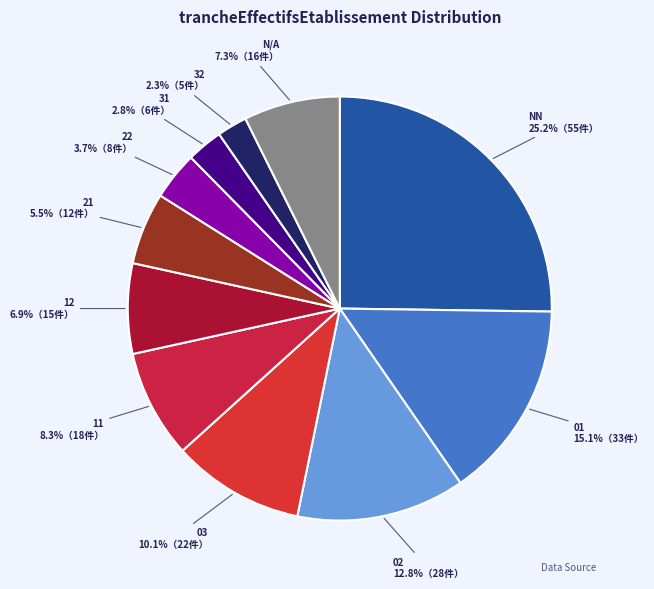

What is the largest slice in the pie chart?

NN